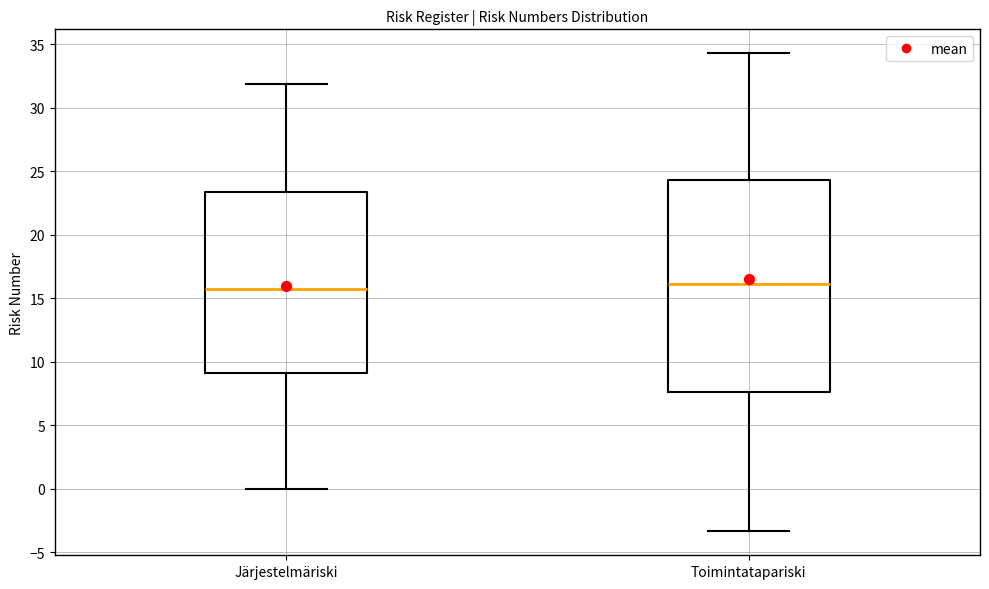

Reading left to right, transcribe this box plot: for each box, give where its median line is, the range the box spans, and where its two whiskers end, as read against the y-axis. The values are not printed on the chart, so give them approximately, as read against the axis.

Järjestelmäriski: median 15.5, box 9.0 to 23.5, whiskers 0.0 to 32.0
Toimintatapariski: median 16.0, box 7.5 to 24.5, whiskers -3.5 to 34.5